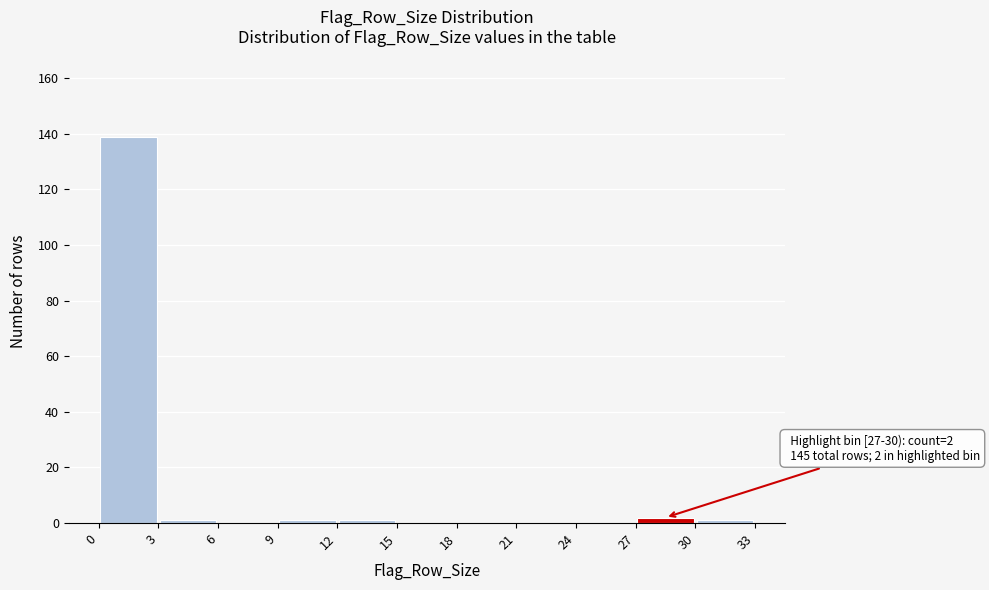

Which range on the x-axis has the tallest bar?

0 to 3